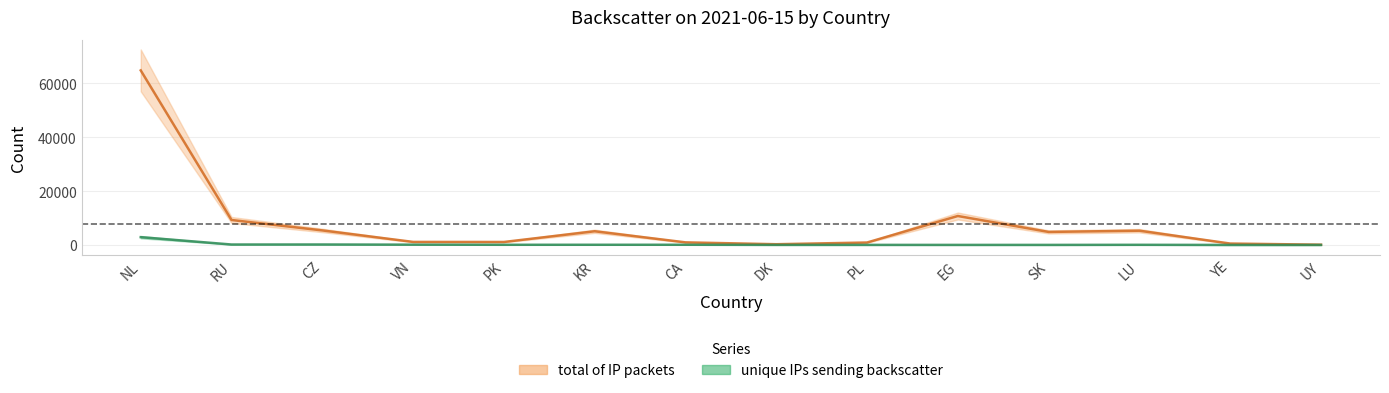

True or false: unique IPs sending backscatter and total of IP packets cross at least once.

False